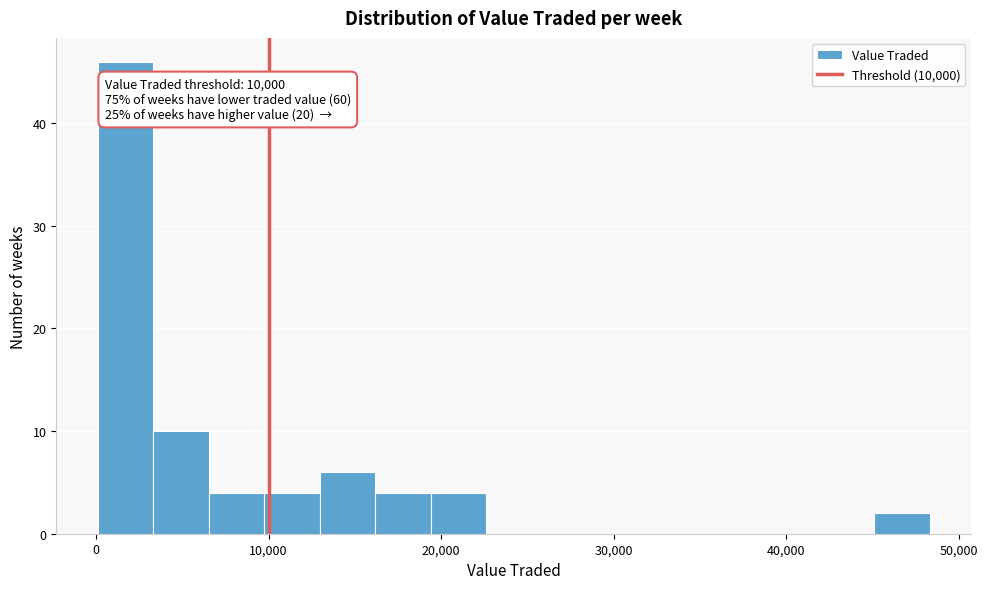

Around what value on the x-axis is the tallest bar? Give the approximate position of its centre, as read against the axis.

2000